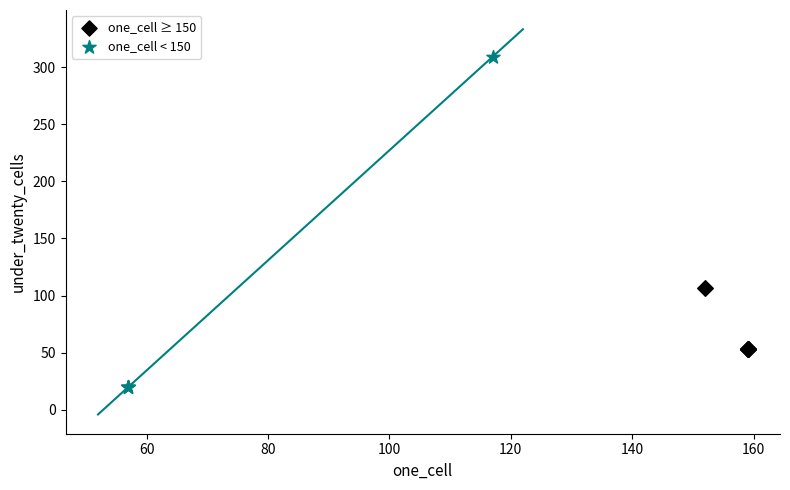

Which series has the largest Y range (max minus min)?

one_cell < 150